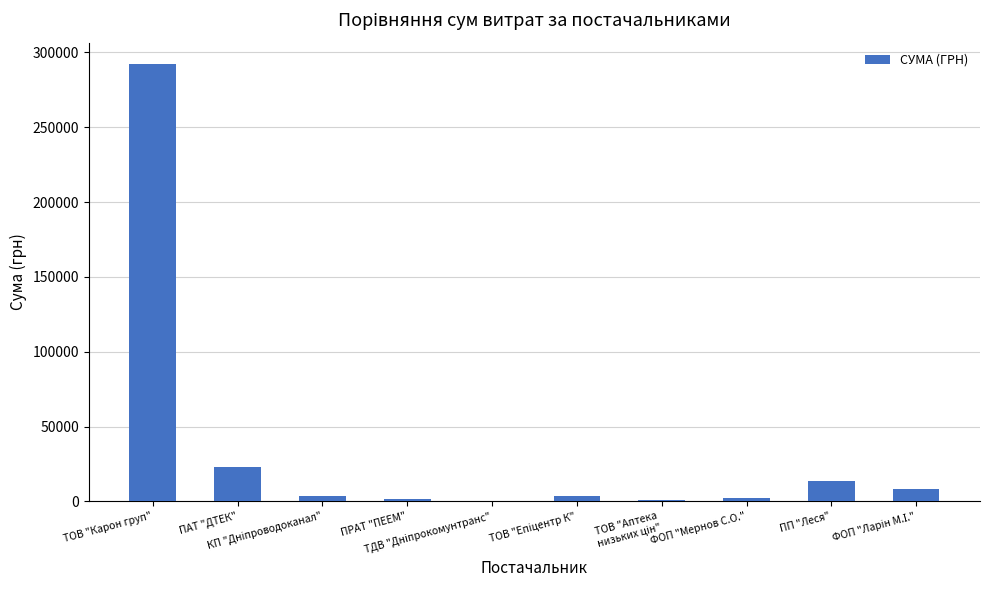

What is the sum of all values?

348133.1